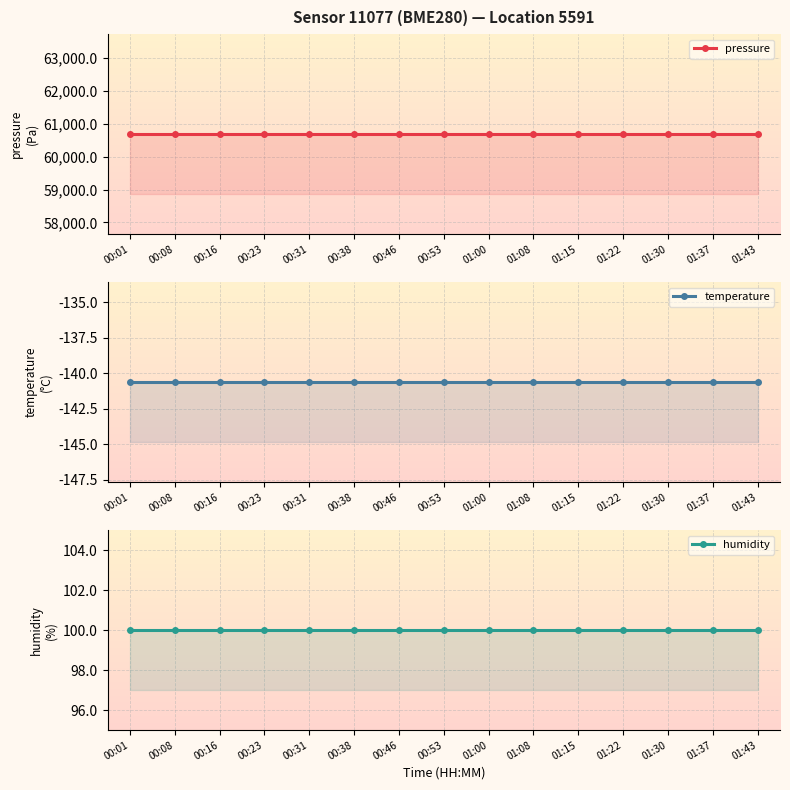

Count the number of data series in this chart.

3